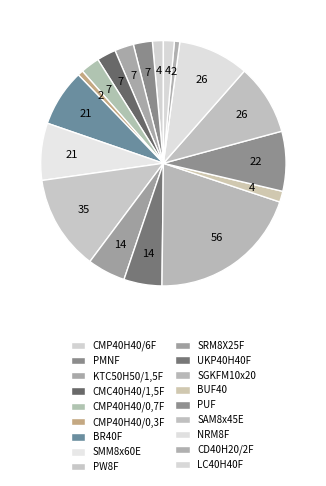

Count the number of slices in the pie.

18